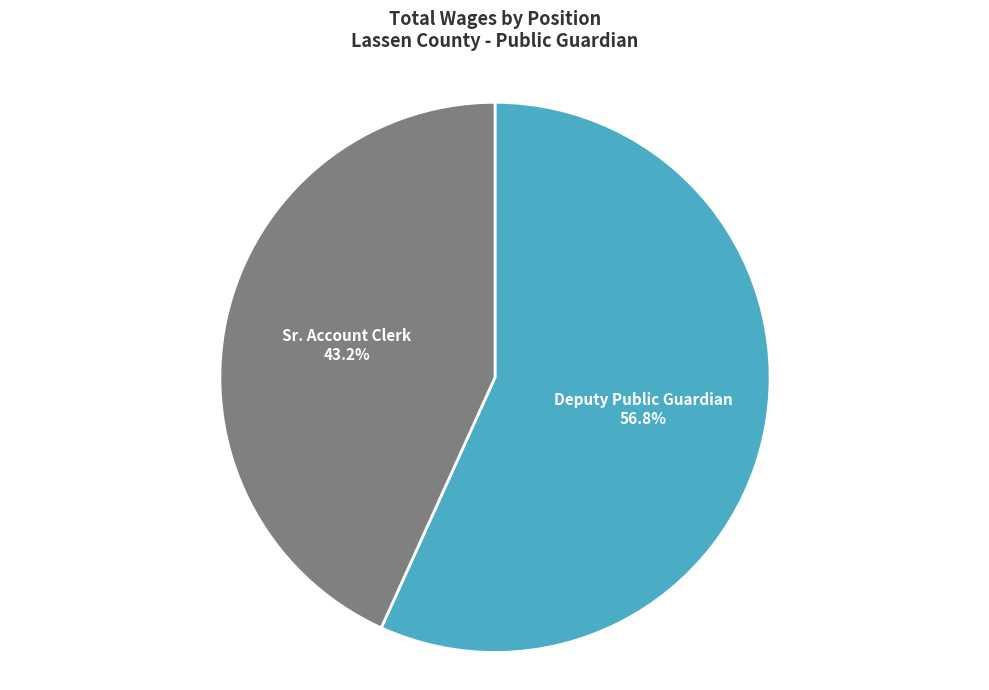

Does any single category account for the majority?

Yes